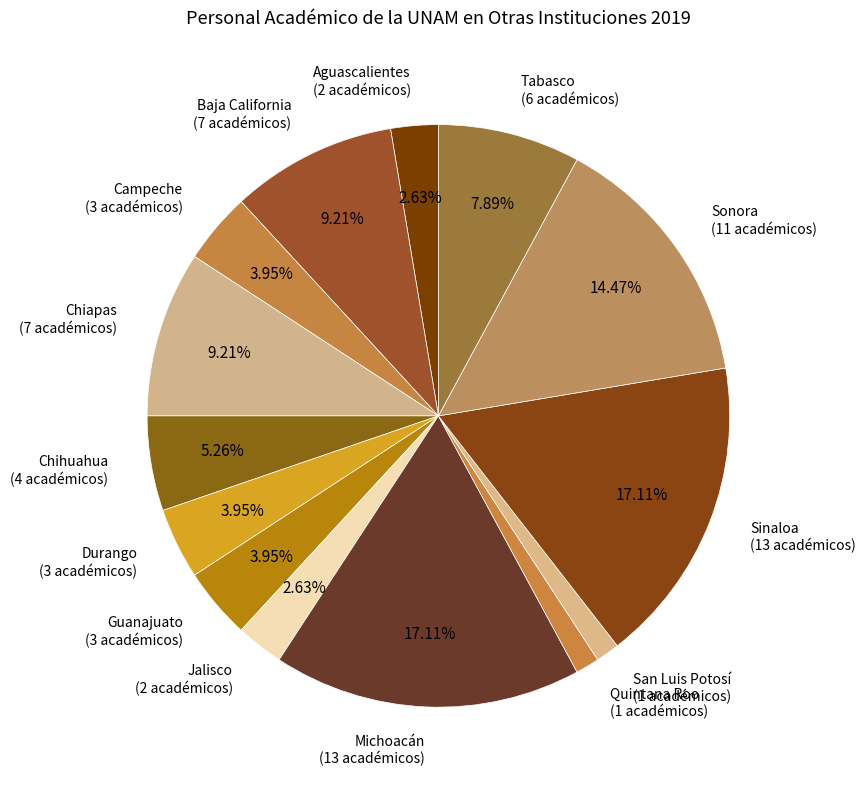

Approximately how many times larger is the value at San Luis Potosí compared to Michoacán?

0.1